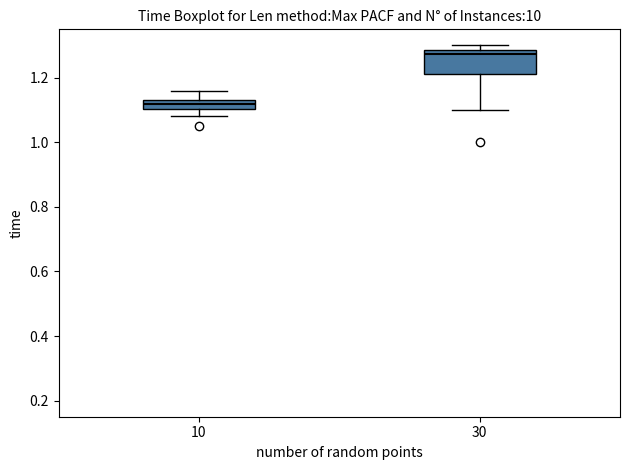

Which box has the lowest median line?

10